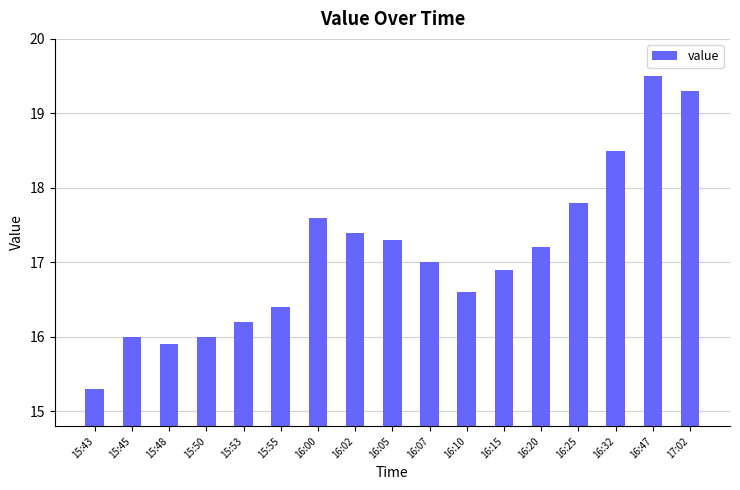

What value does the data have at 16:20?

17.2